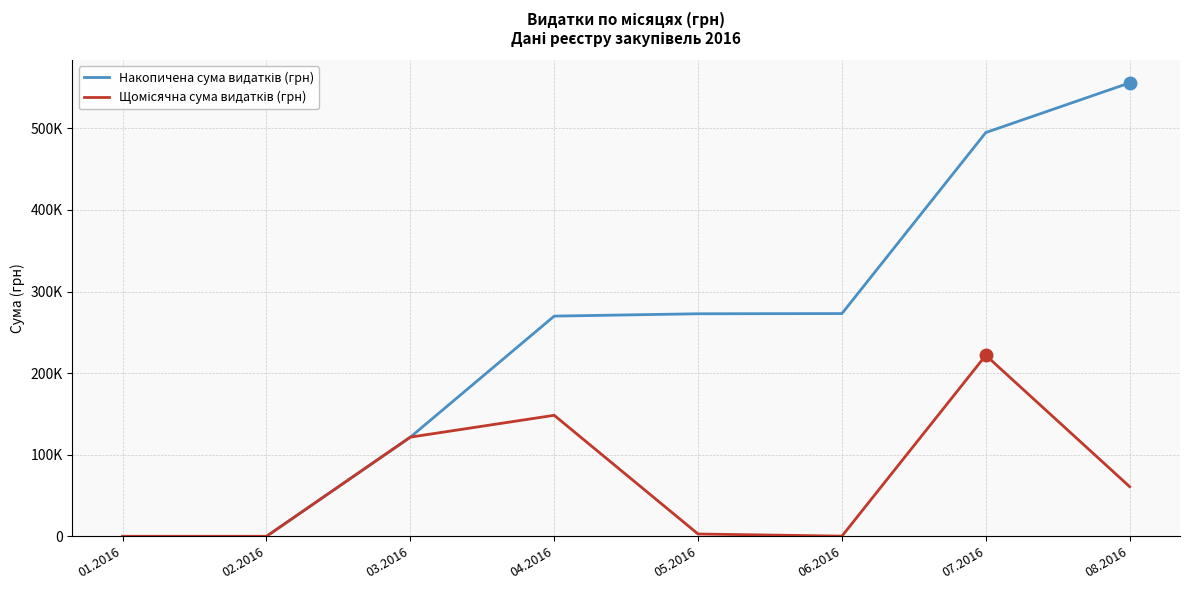

What is the sum of the Щомісячна сума видатків (грн) values at 03.2016 and 07.2016?

343462.0